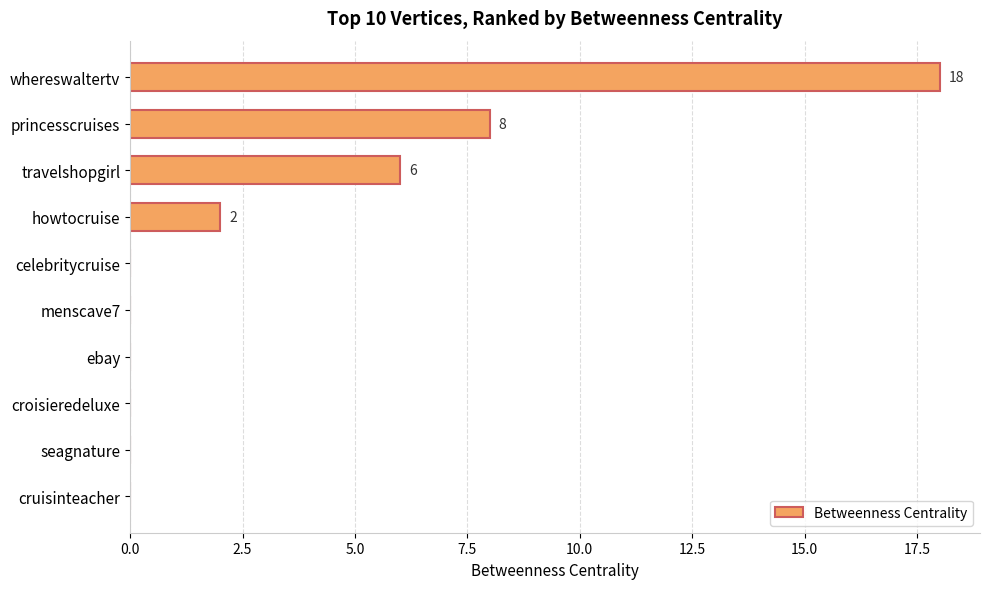

What is the greatest value displayed?

18